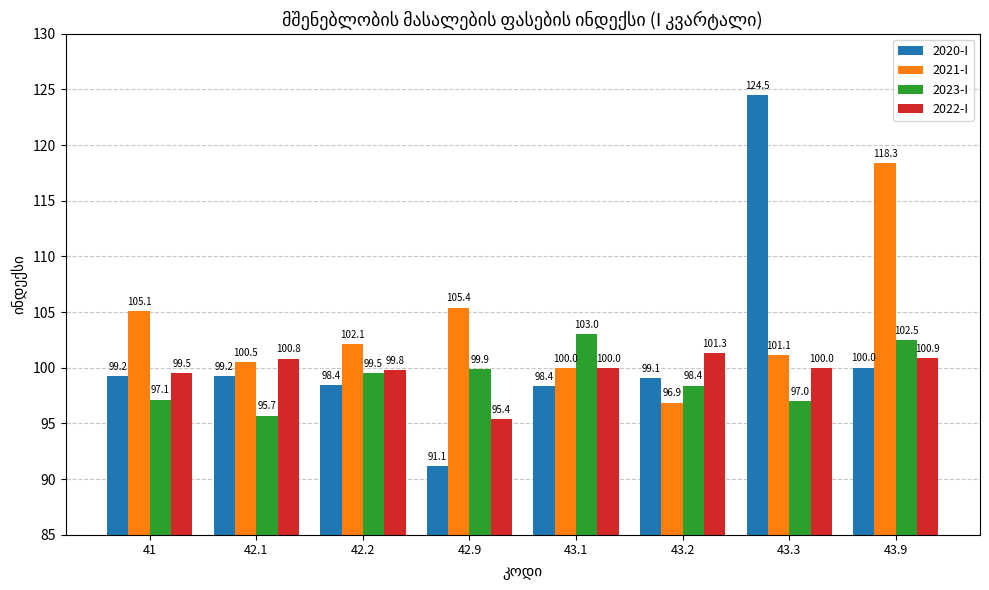

Between 41 and 43.1, which series saw the biggest shift?

2023-I